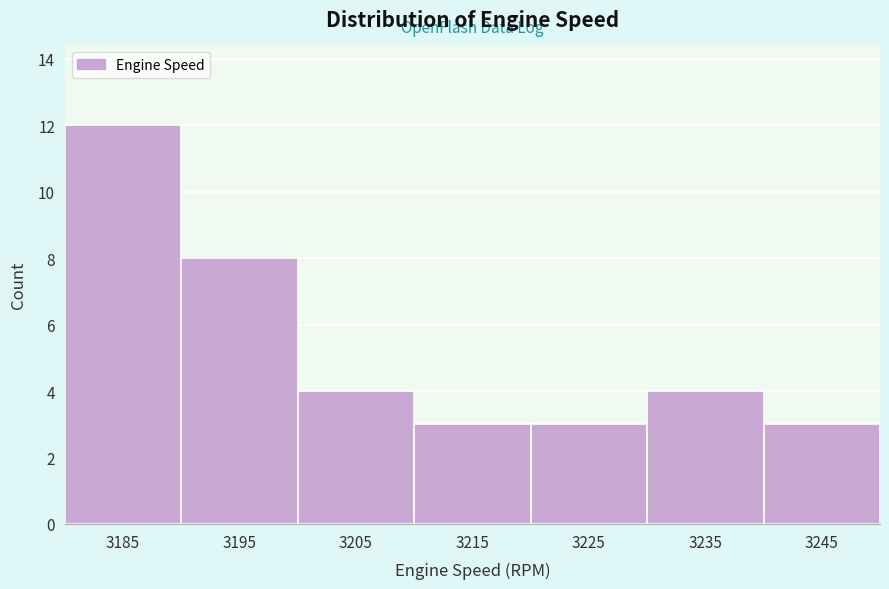

Reading left to right, list all the values displayed in this chart.

3185=12	3195=8	3205=4	3215=3	3225=3	3235=4	3245=3